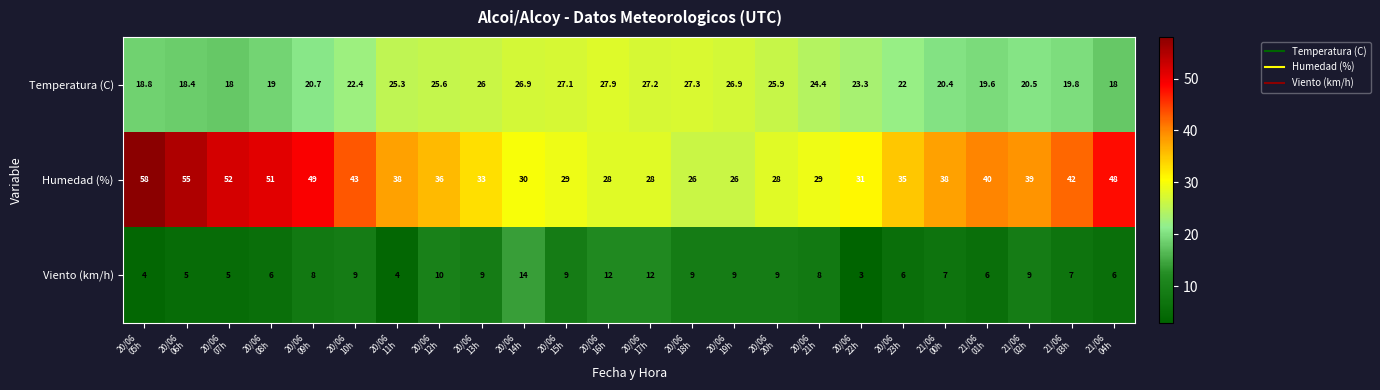

What is the minimum value shown in the chart?

3.0